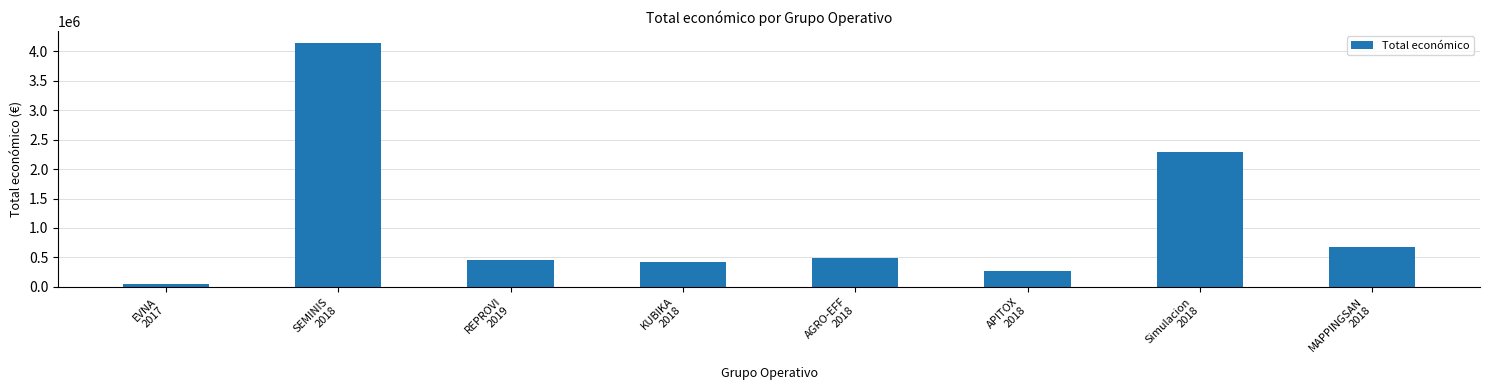

What position from the right is MAPPINGSAN
2018?

1